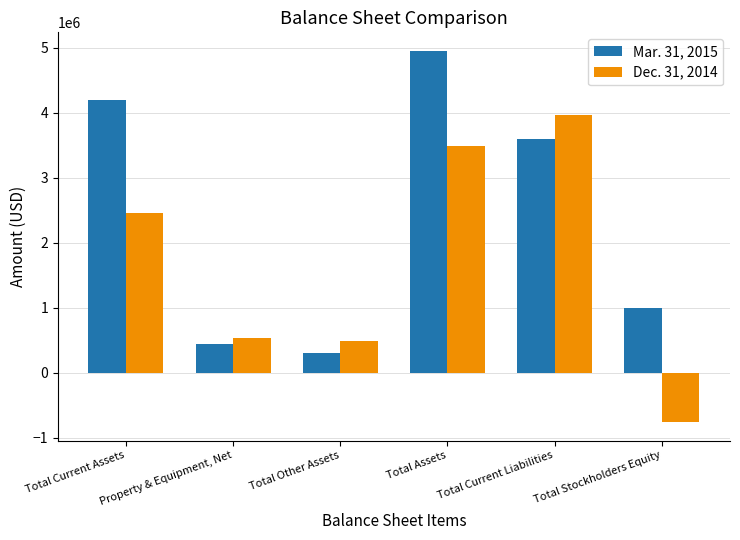

What is the average value of the Dec. 31, 2014 series?

1696954